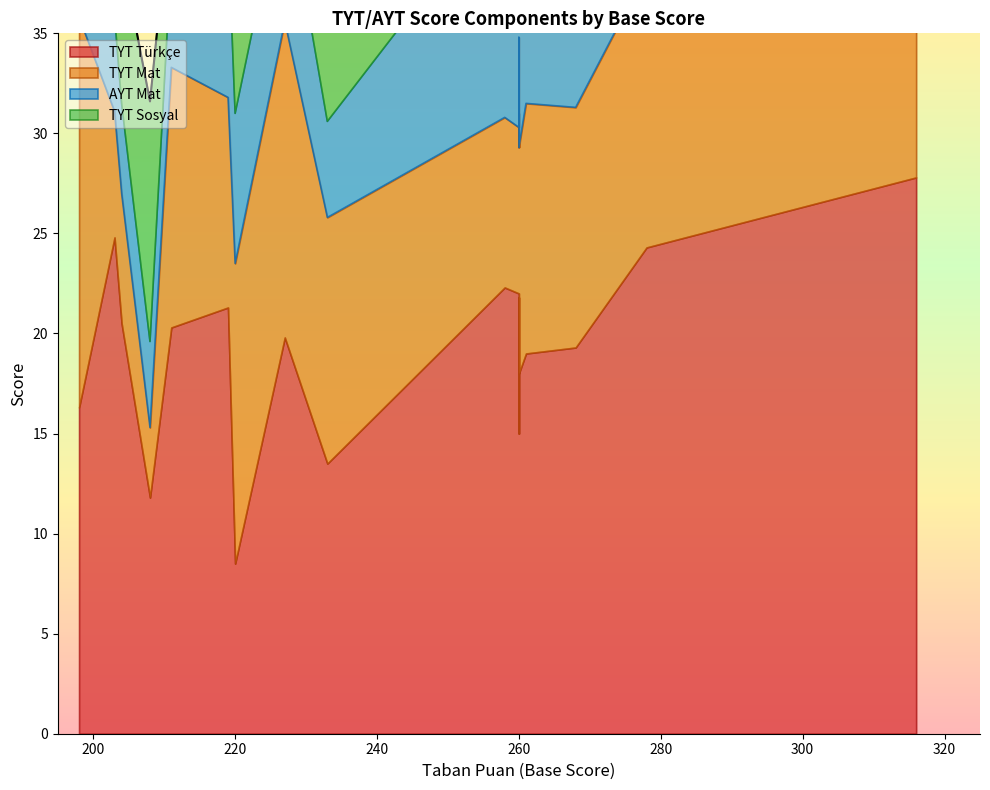

Does the chart have visible grid lines?

No